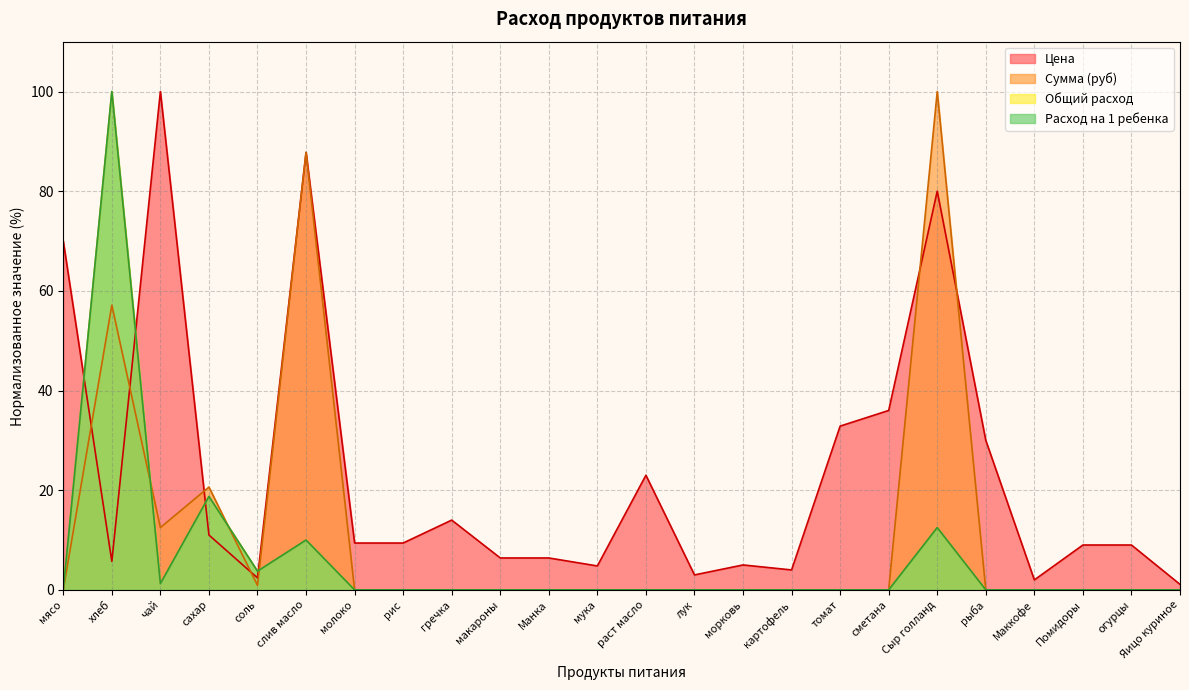

Where is Цена nearest to the value 50?

сметана